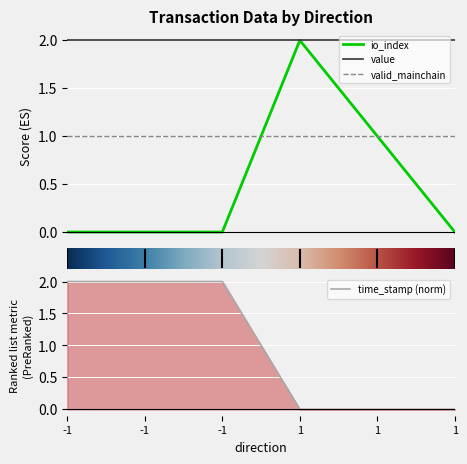

Between -1 and -1, which series saw the biggest shift?

io_index